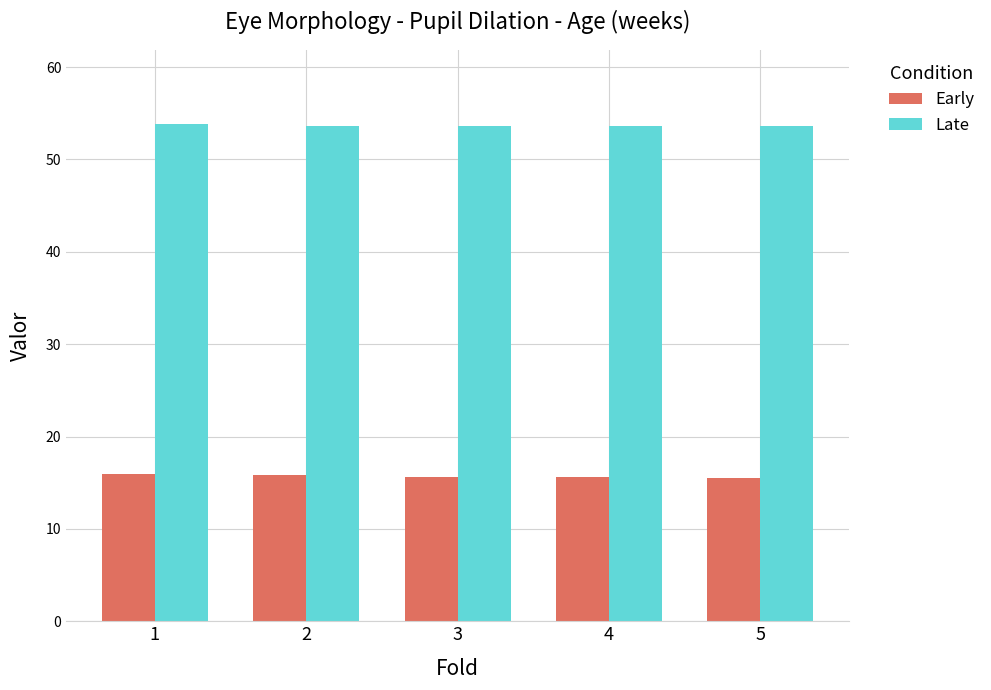

Count the number of categories in the chart.

5